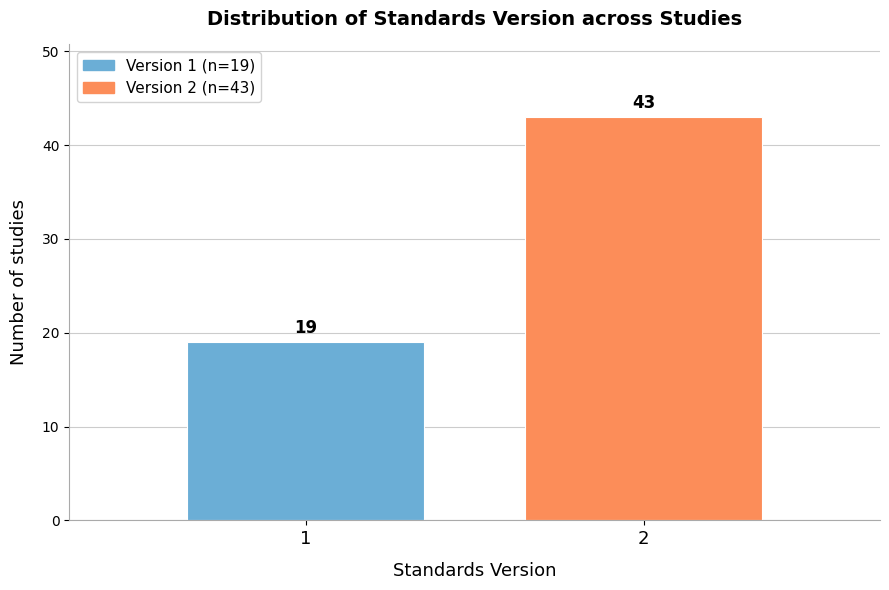

Reading left to right, extract all data points from this chart.

1=19	2=43